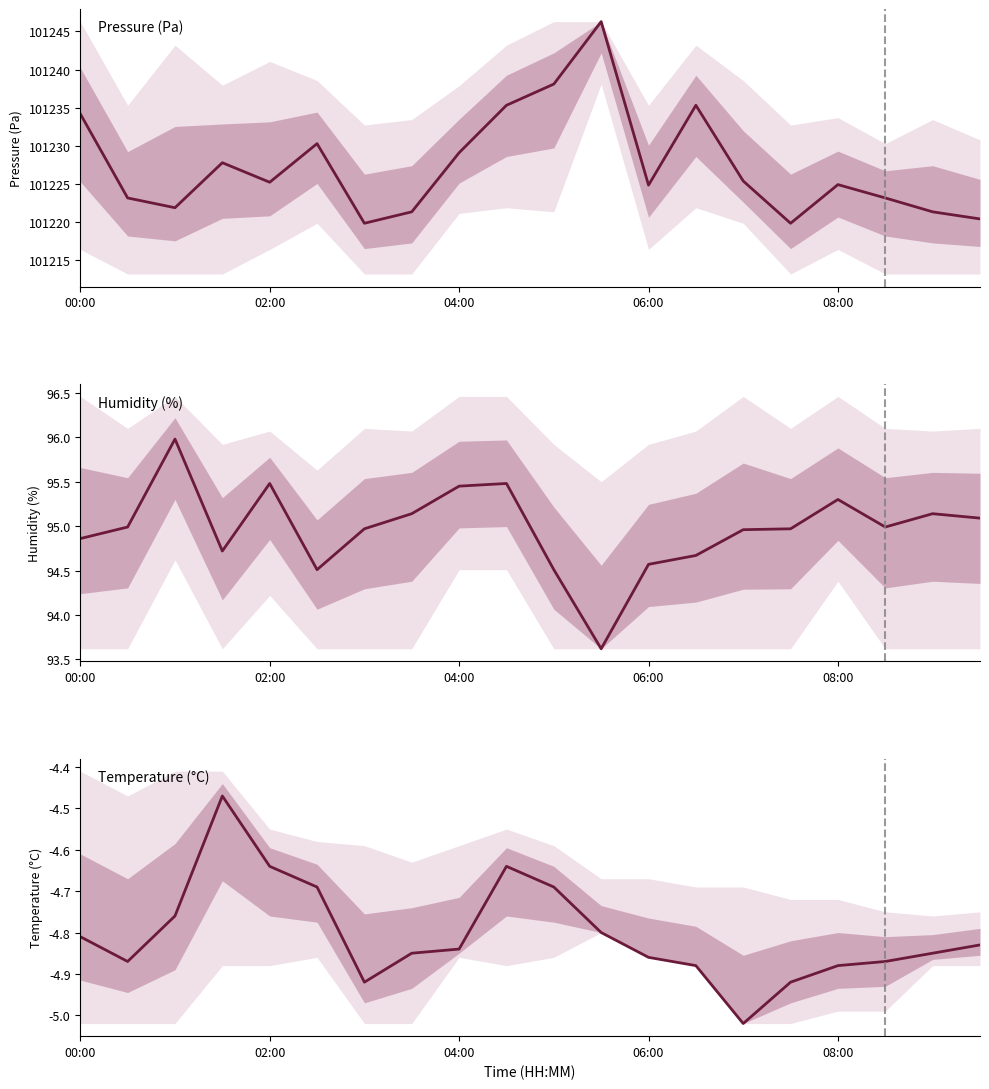

At which category does the chart reach its minimum across all series?

14